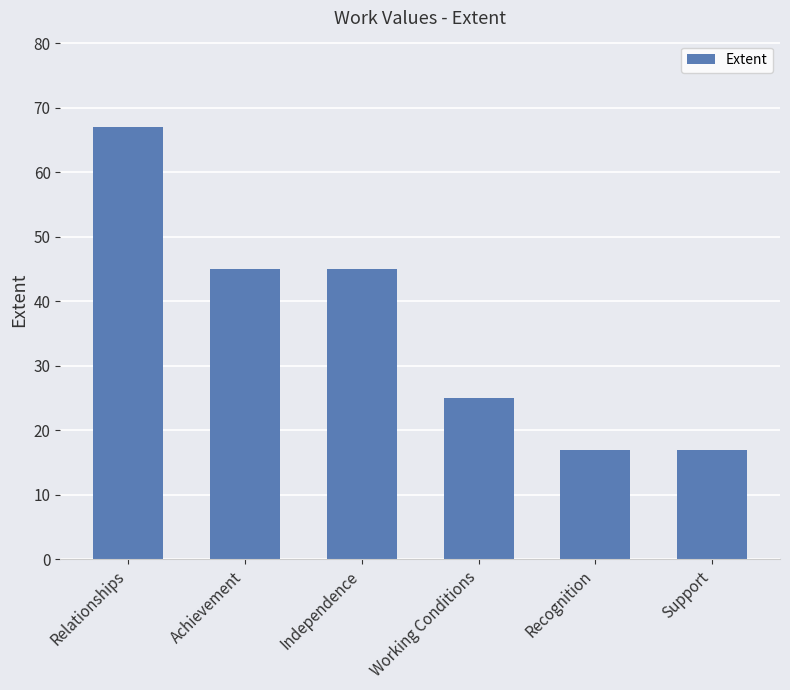

The value at Recognition is 17. True or false?

True